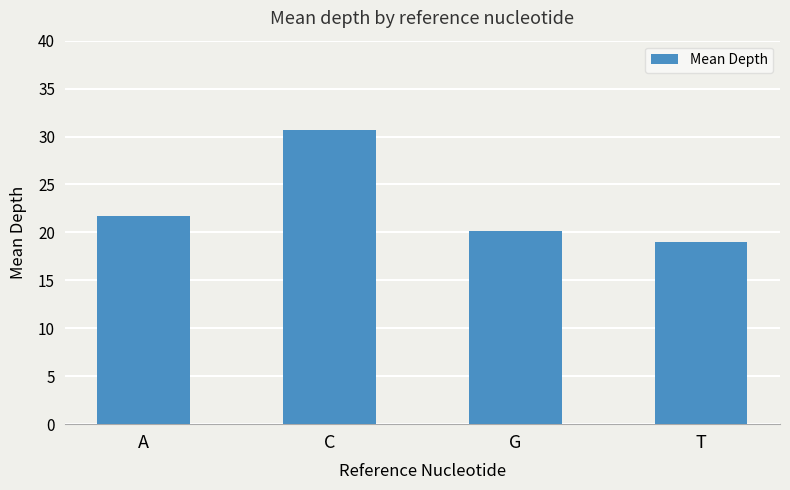

Reading left to right, extract all data points from this chart.

A=21.8	C=30.7	G=20.2	T=19.0